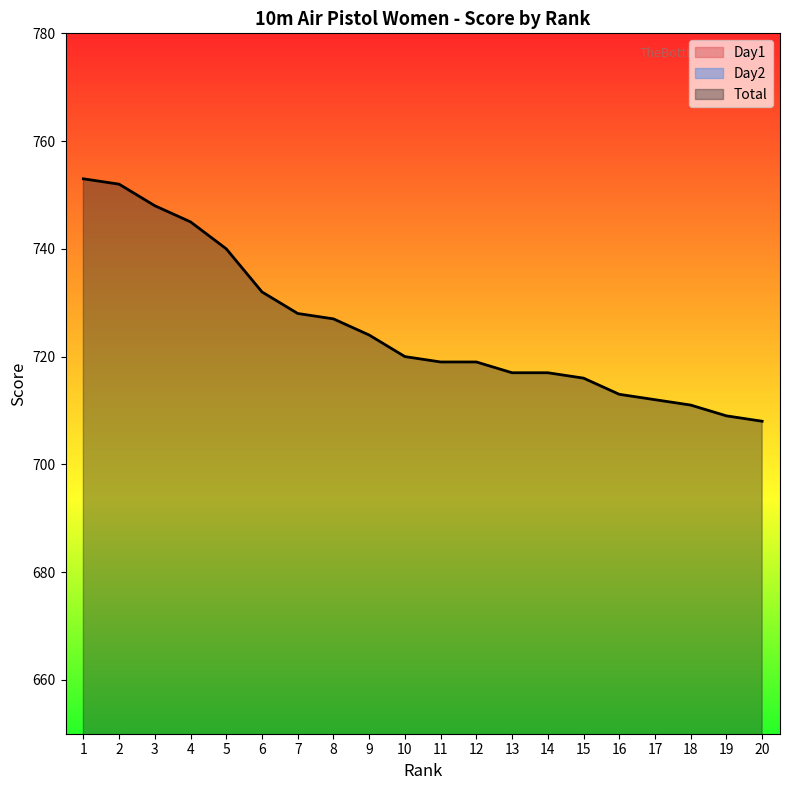

How many lines are shown in the chart?

3